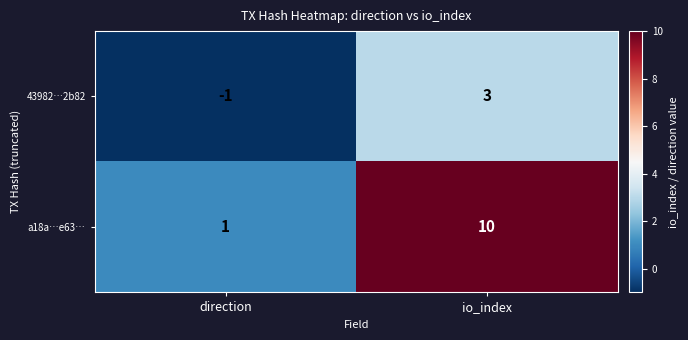

How many series are shown in this chart?

2